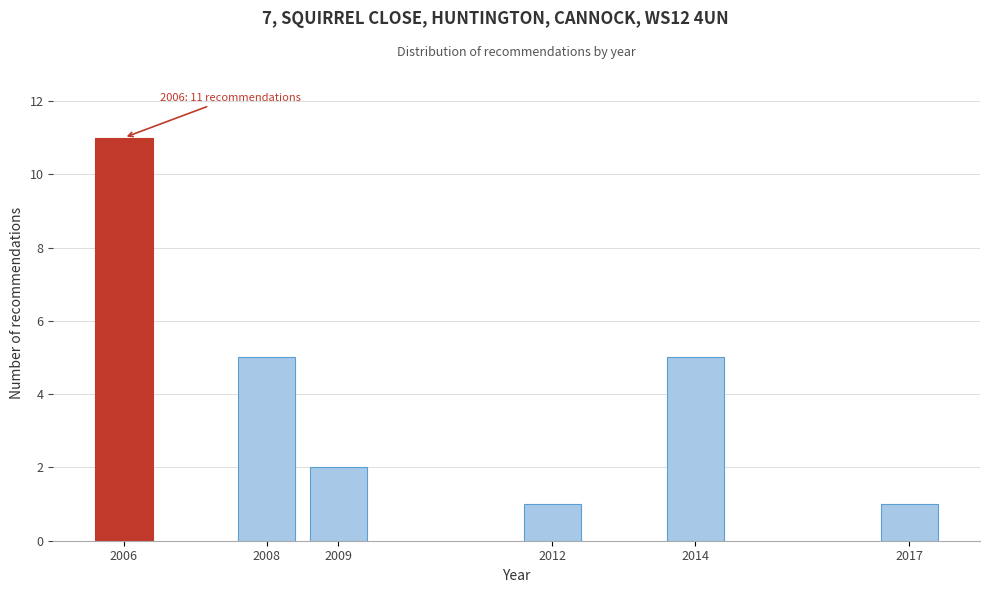

Reading right to left, what are all the values shown in this chart?

2017=1	2014=5	2012=1	2009=2	2008=5	2006=11